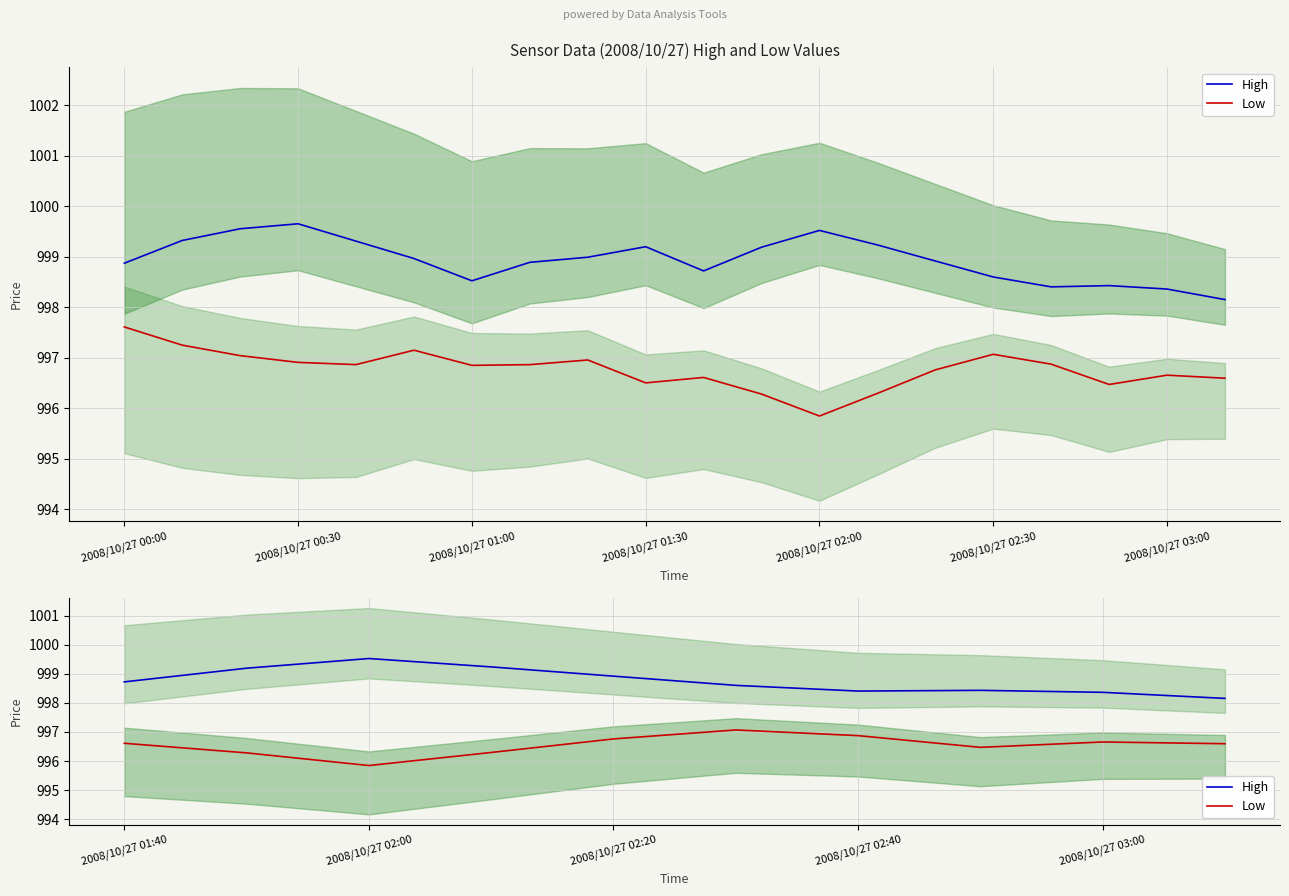

What is the value of the Low point at the 9th from the left?

996.7